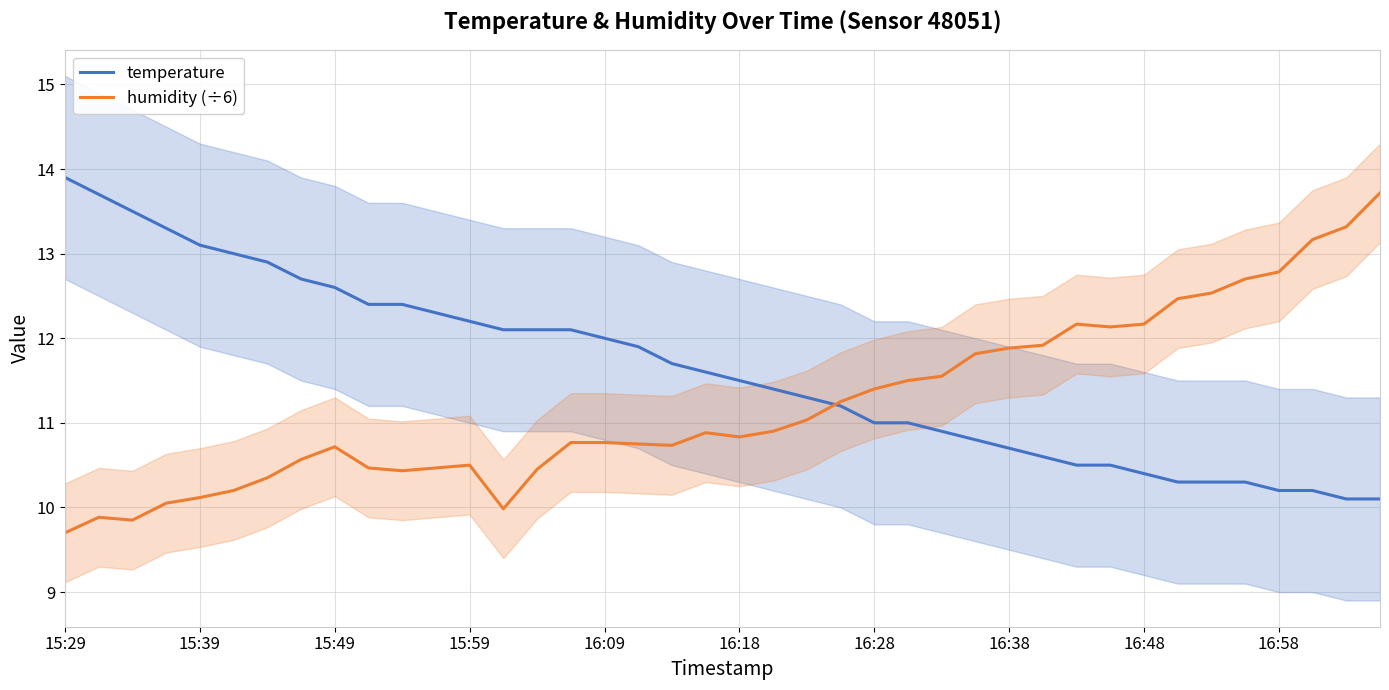

What value does the humidity (÷6) series have at 37?

13.2